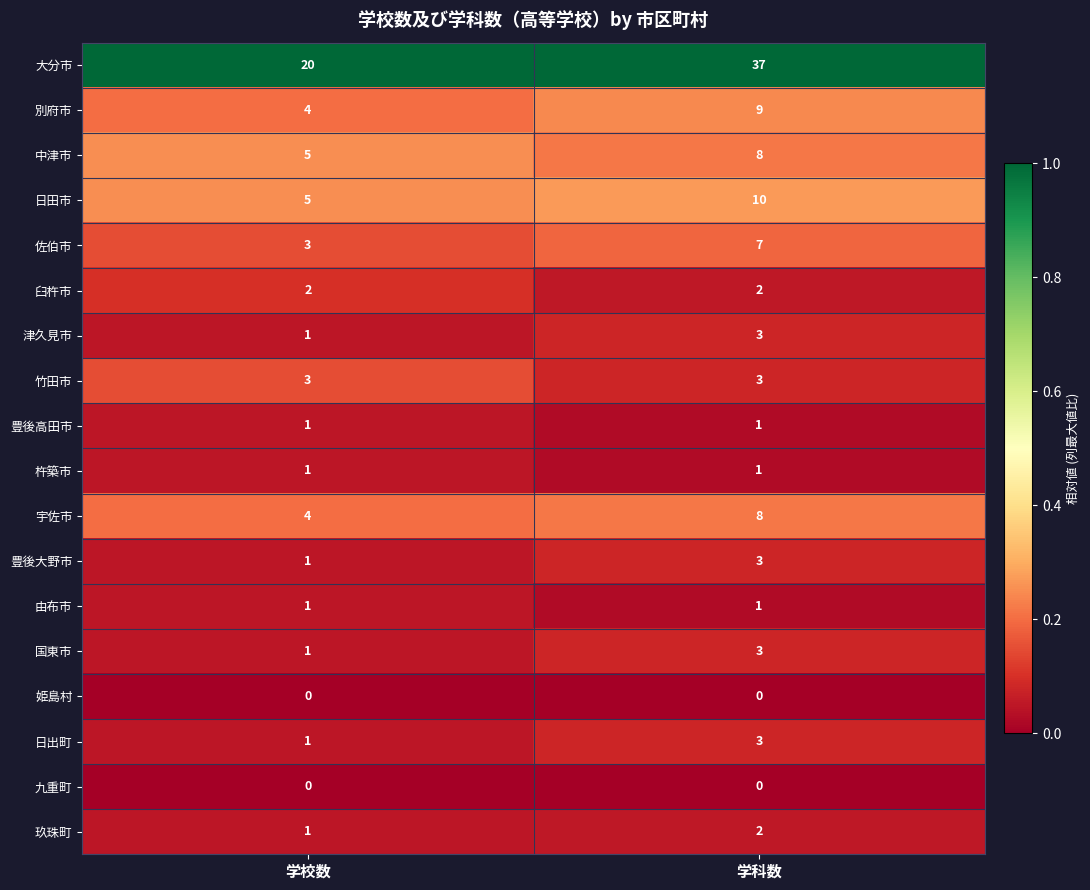

The value of 大分市 at 学校数 is 20. True or false?

True